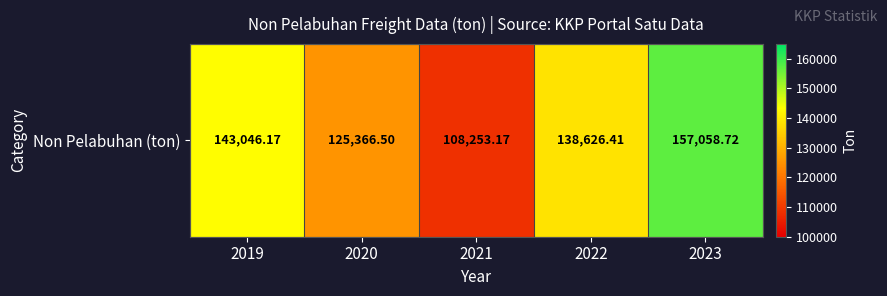

List the labels in order of value, largest first.

2023, 2019, 2022, 2020, 2021